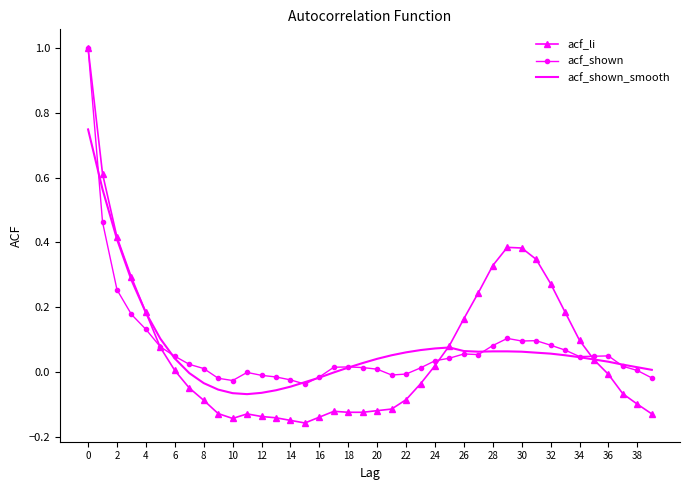

Count the number of categories in the chart.

40